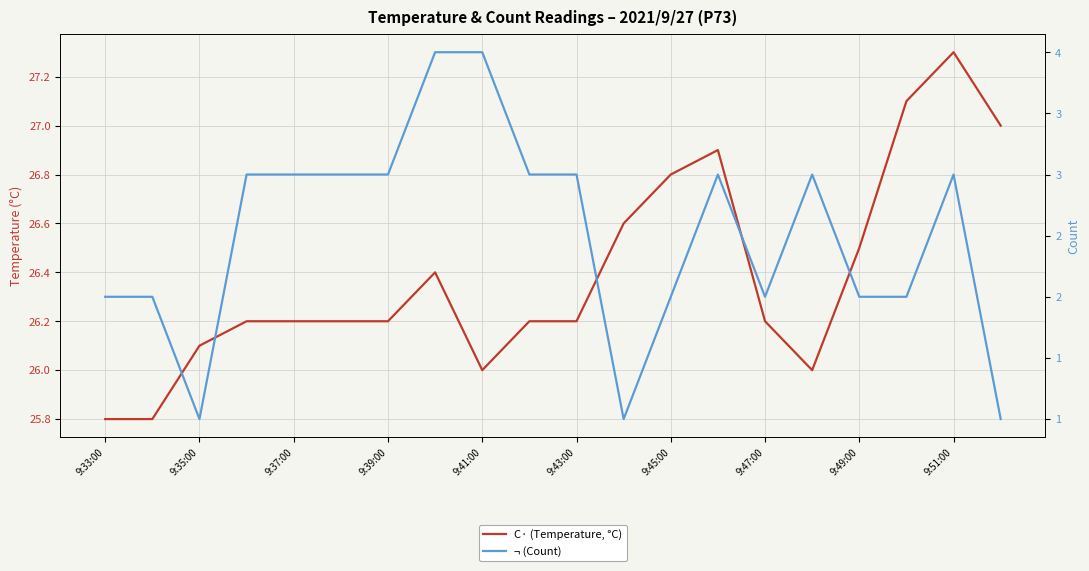

Rank the series by their average value, from highest to lowest.

C· (Temperature, °C), ¬ (Count)